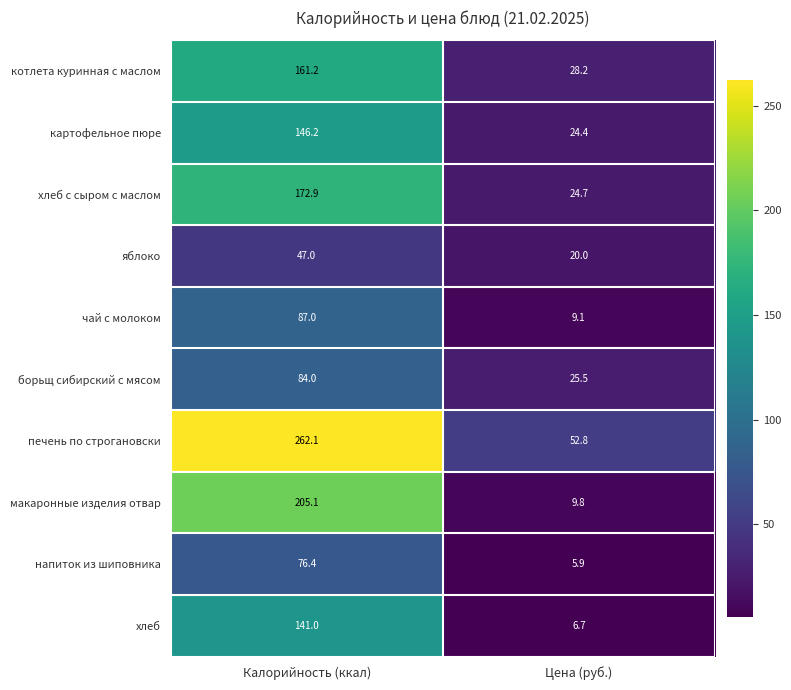

What is the maximum value shown in the chart?

262.1